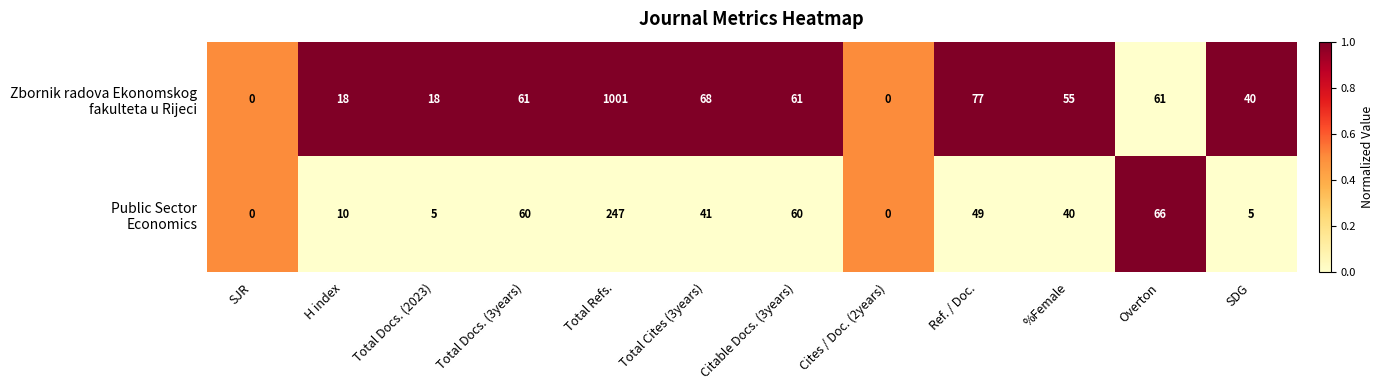

What is the maximum value shown in the chart?

1001